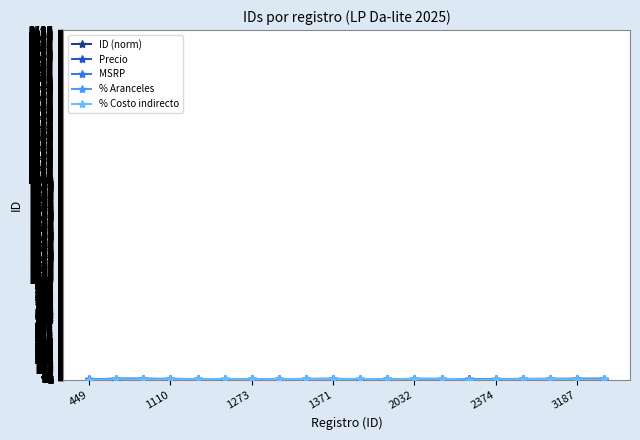

What is the greatest value displayed?

18.0